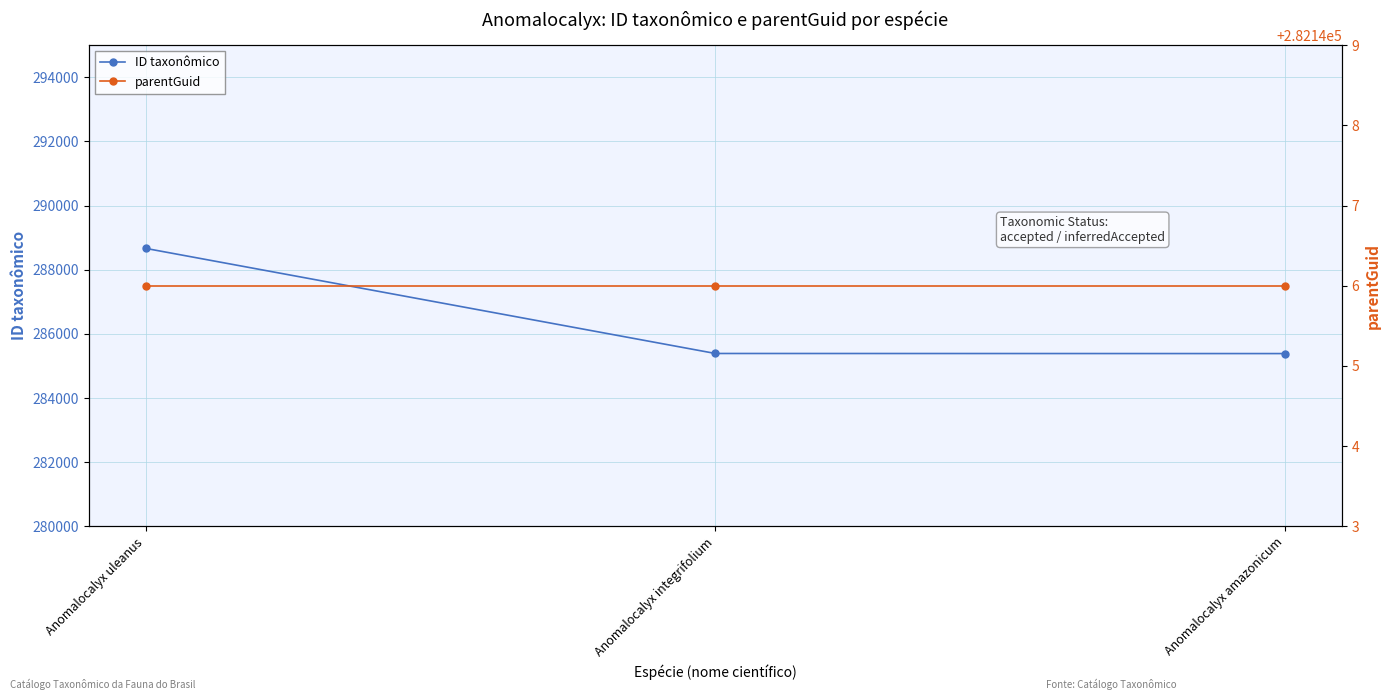

Rank the categories by ID taxonômico value from highest to lowest.

Anomalocalyx uleanus, Anomalocalyx integrifolium, Anomalocalyx amazonicum